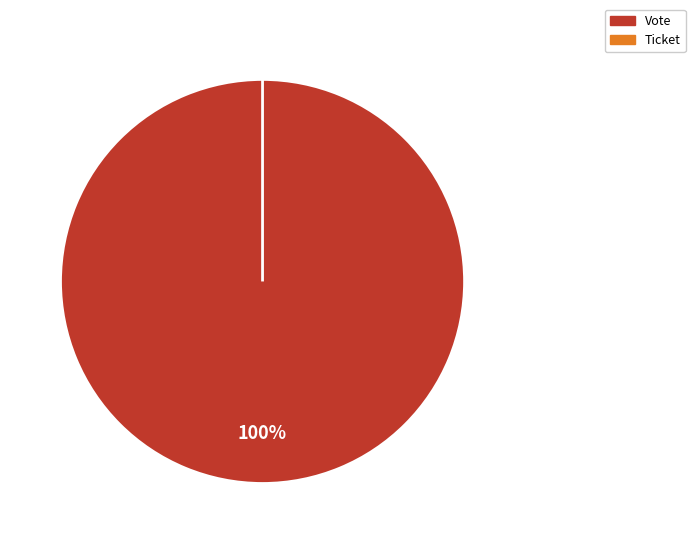

To the nearest percent, what is the difference between the Ticket and Vote slice percentages?

100%